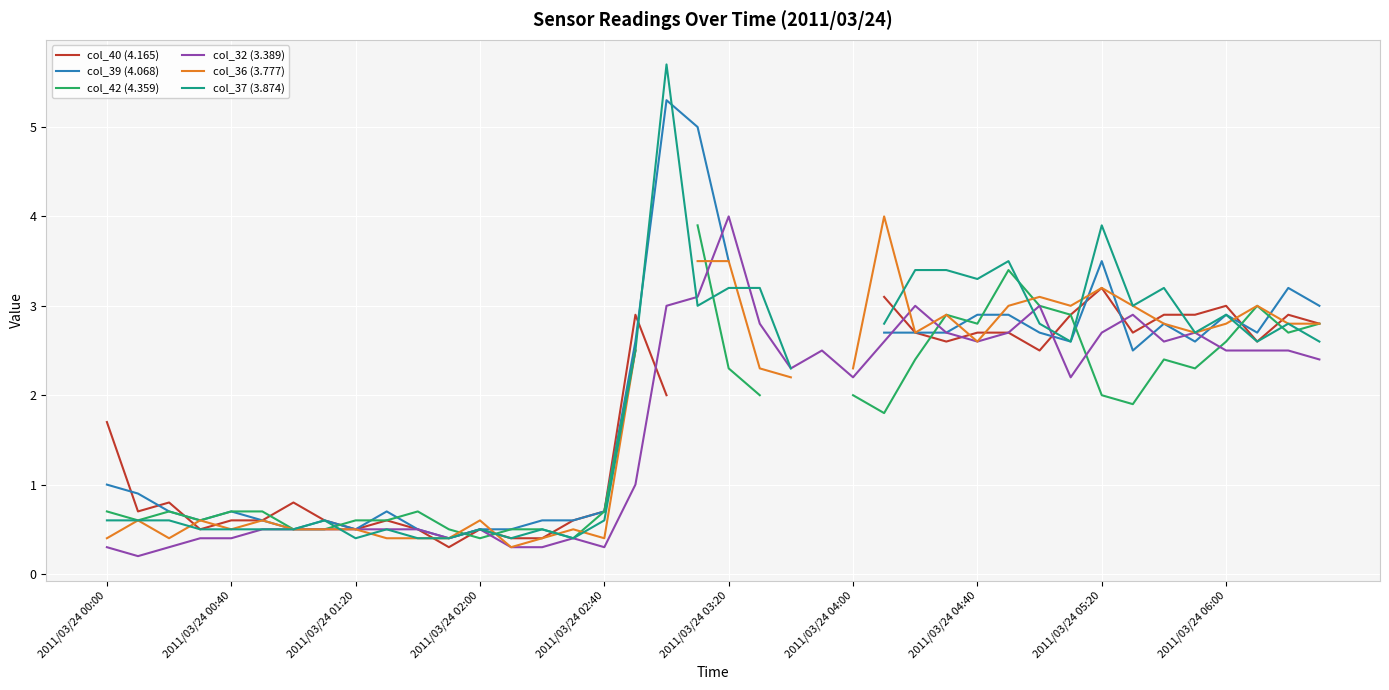

Is the value of col_36 (3.777) at 35 greater than the value of col_39 (4.068) at 19?

No